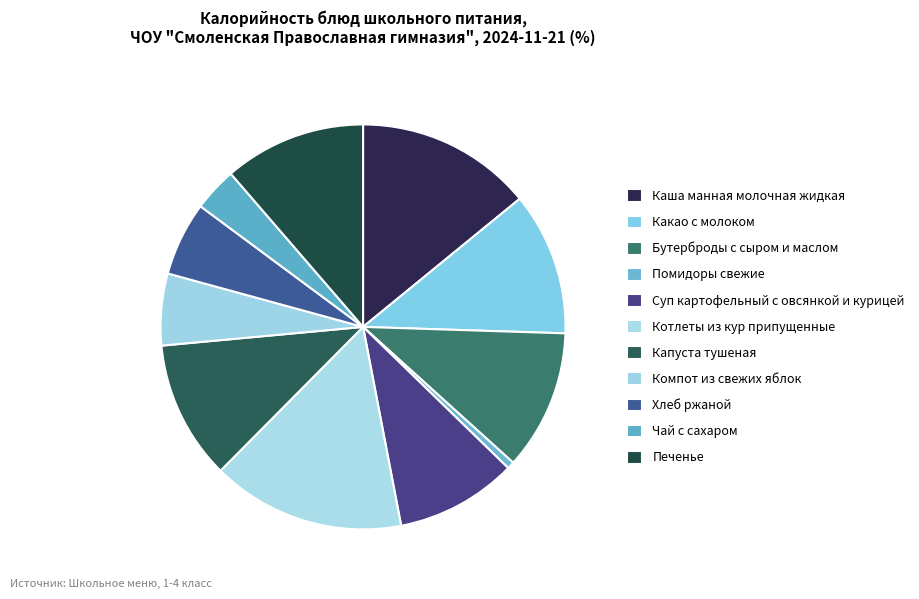

What percentage do Бутерброды с сыром и маслом and Компот из свежих яблок together represent?

16.9%